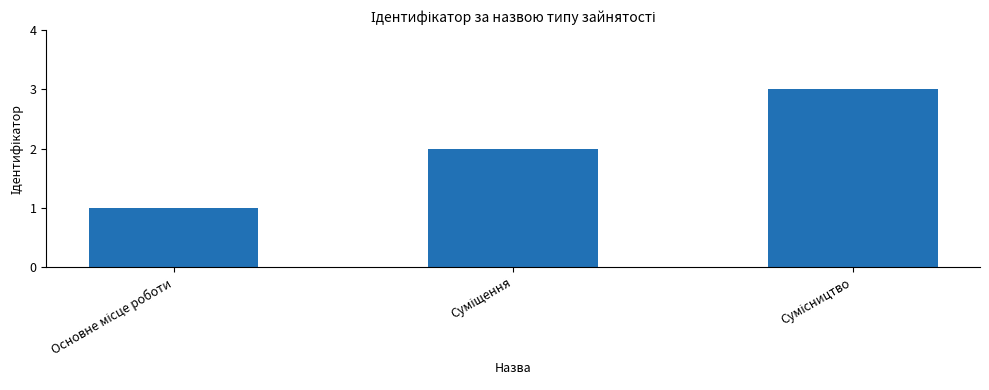

What is the value of the 2nd bar from the left?

2